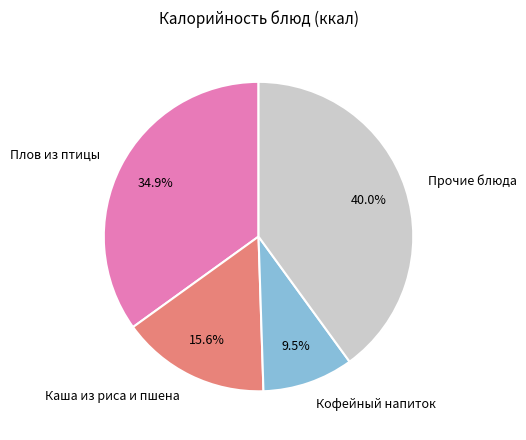

Rank the categories by value from highest to lowest.

Прочие блюда, Плов из птицы, Каша из риса и пшена, Кофейный напиток